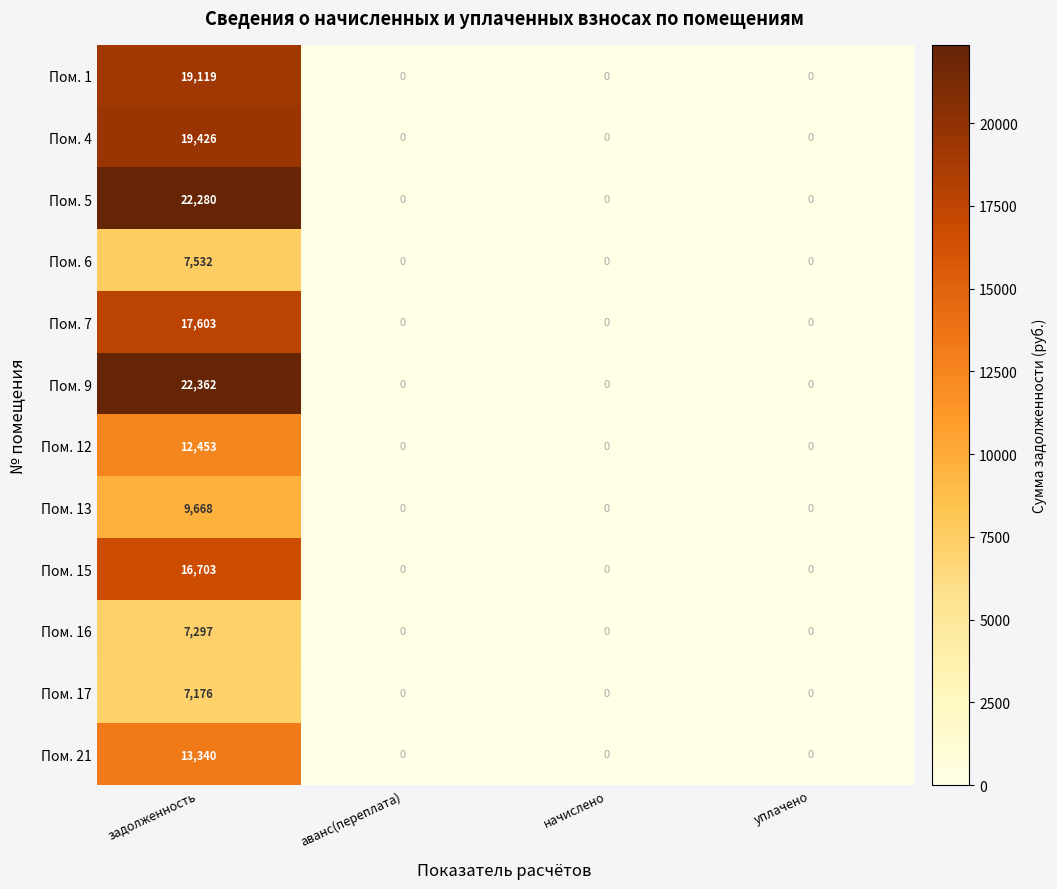

The Пом. 9 series shows 22362 at задолженность. True or false?

True